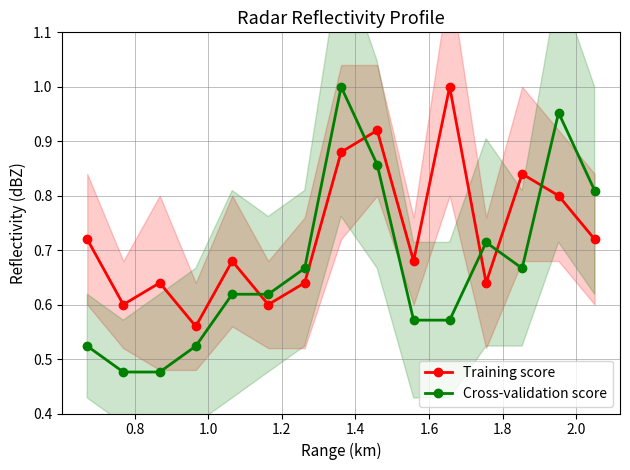

In Cross-validation score, how many points are higher than both neighbors (excluding endpoints)?

3